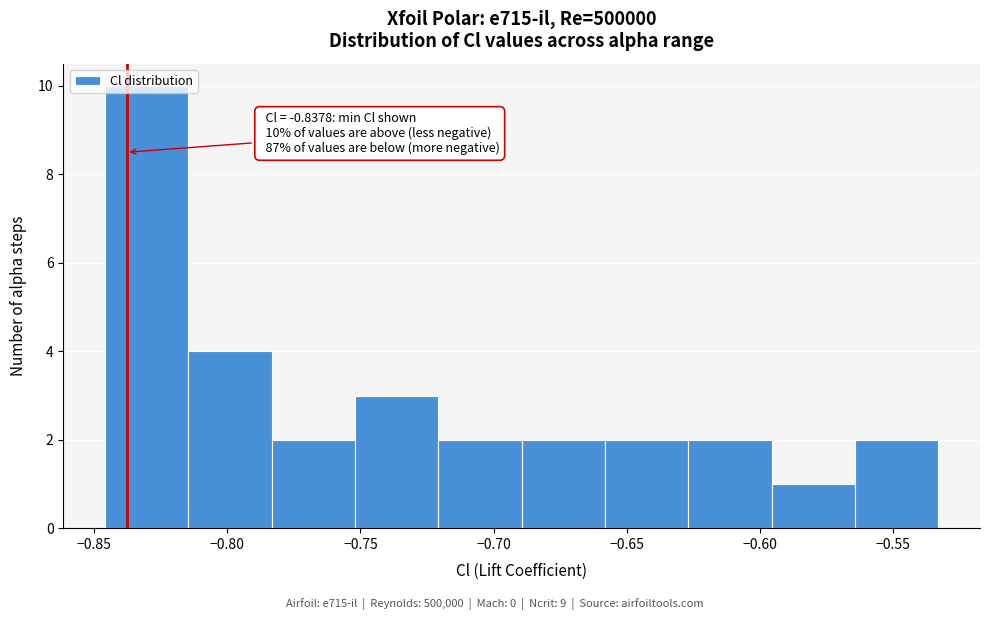

Over which range of the x-axis is the bar tallest?

-0.845 to -0.815